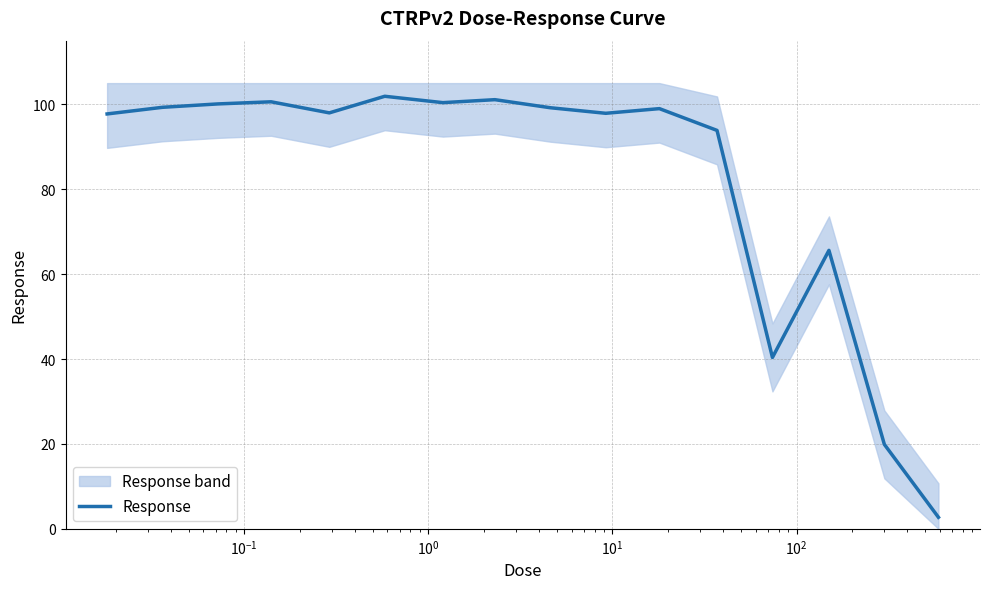

Reading left to right, list all the values displayed in this chart.

97.7	99.3	100.1	100.6	98.0	101.9	100.4	101.1	99.2	97.9	99.0	93.9	40.4	65.6	19.9	2.7